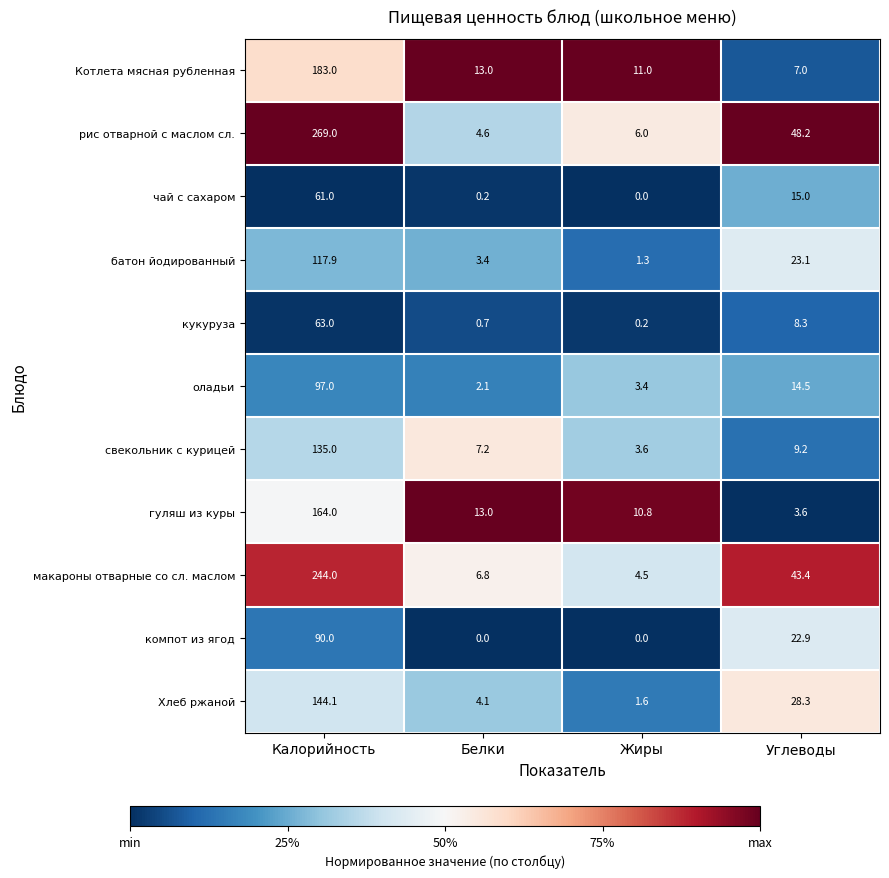

Which label corresponds to the largest value in the chart?

Калорийность